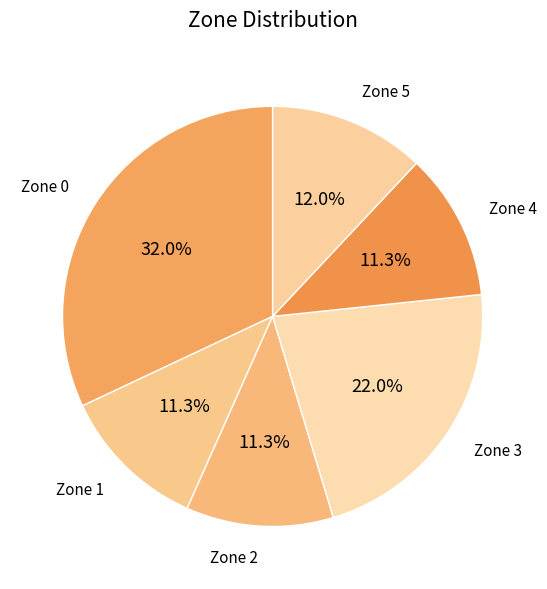

To the nearest percent, what percentage of the pie is Zone 1?

11%